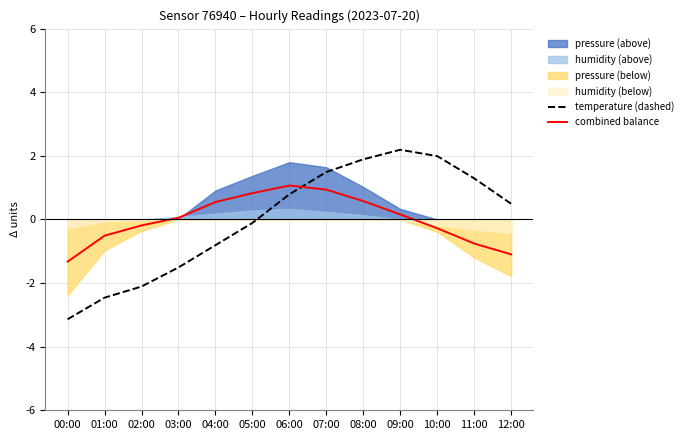

How many values in combined balance are below zero?

6